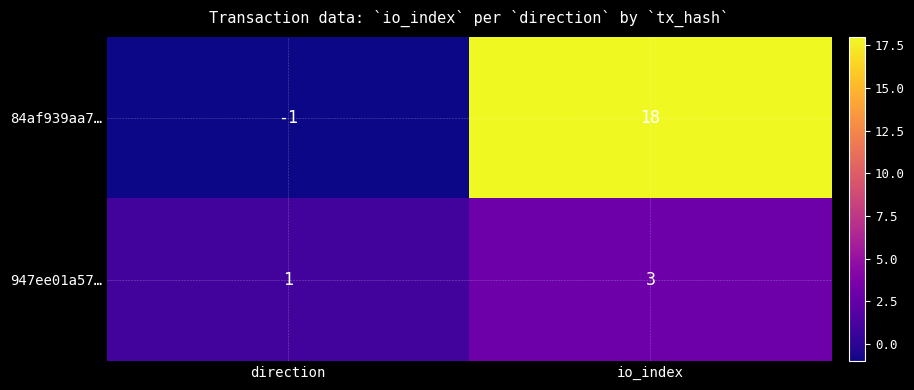

What is the greatest value displayed?

18